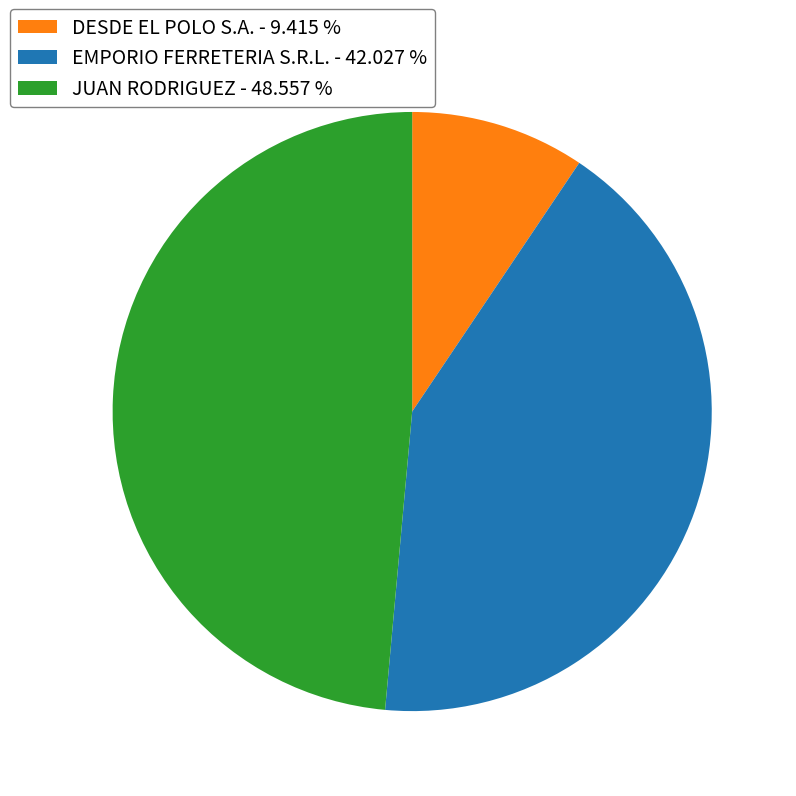

Does EMPORIO FERRETERIA S.R.L. represent more than half of the total?

No